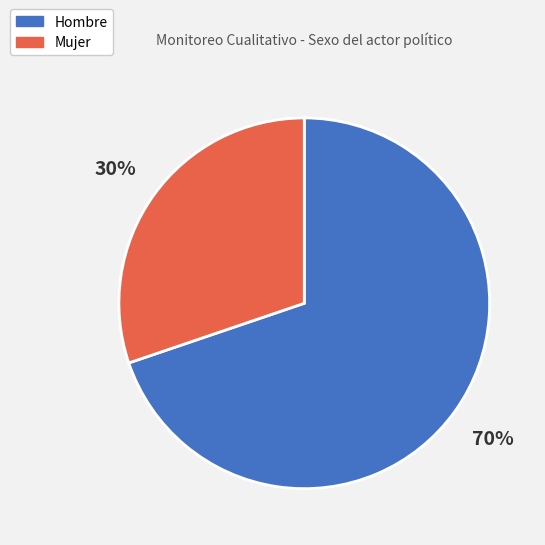

Is there a majority slice in this chart?

Yes